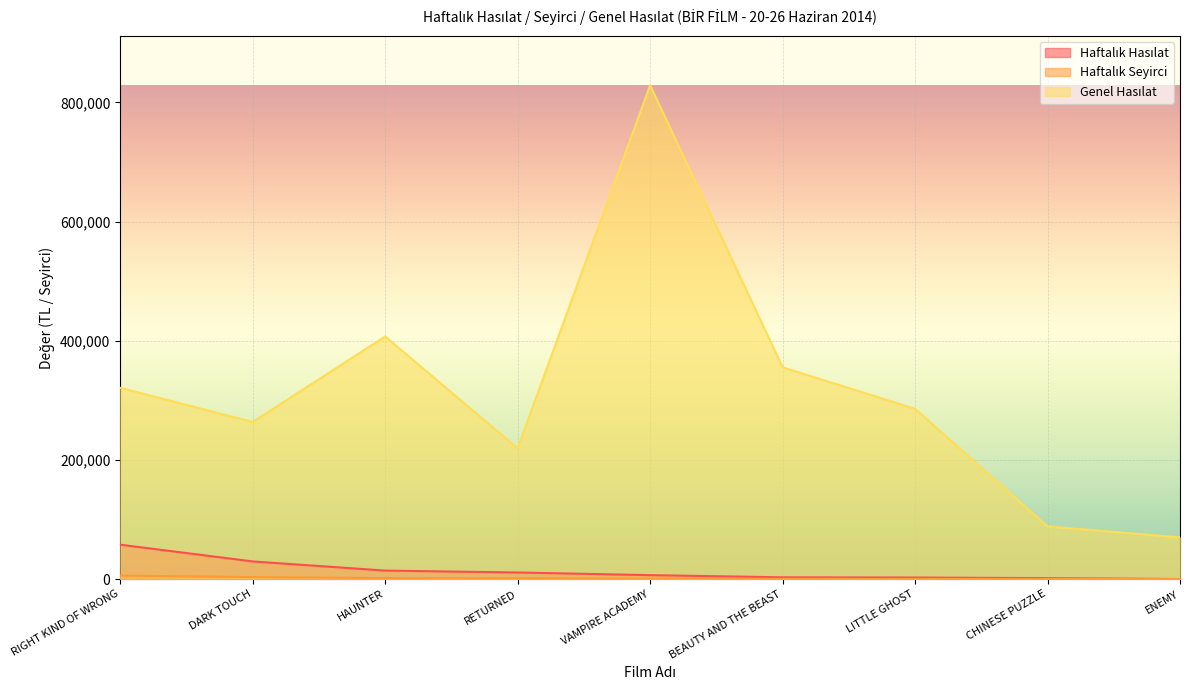

Where does the Haftalık Hasılat series first go above 6570?

RIGHT KIND OF WRONG